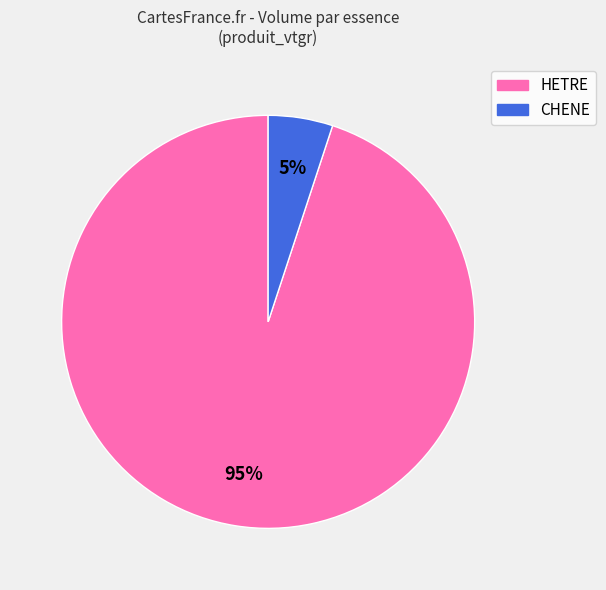

Is there any slice that represents more than half of the pie?

Yes